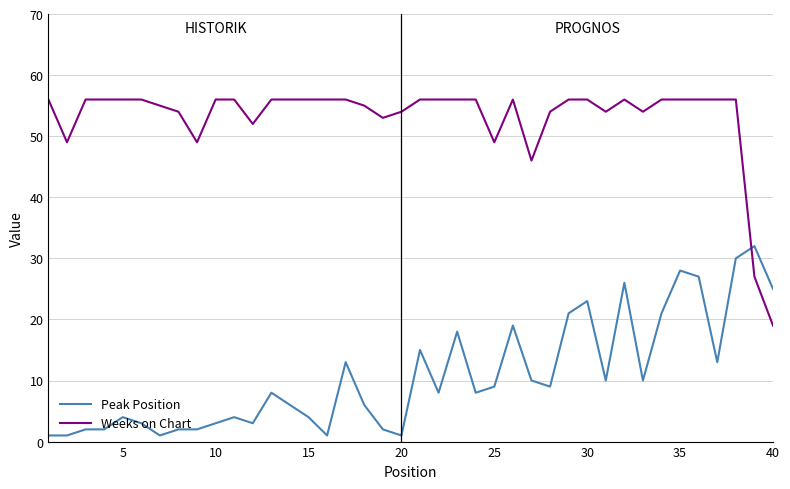

What is the difference between the maximum and minimum values in the Weeks on Chart series?

37